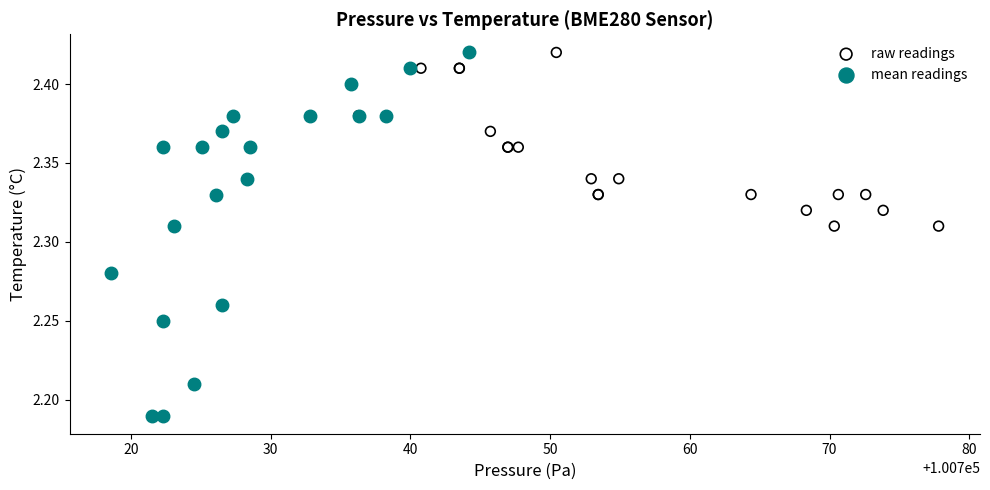

Which series reaches the minimum Y coordinate?

mean readings